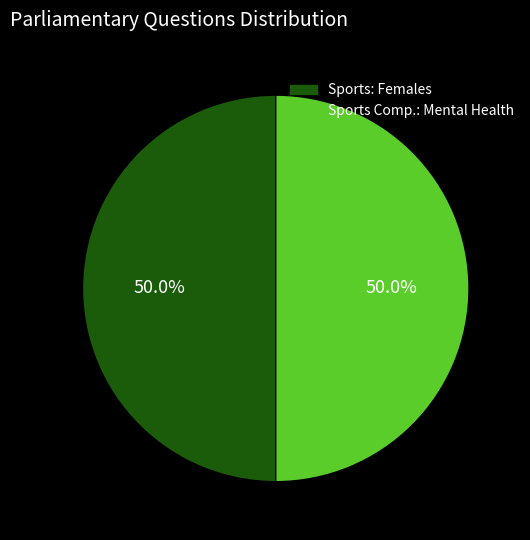

What percentage do Sports: Females and Sports Comp.: Mental Health together represent?

100.0%